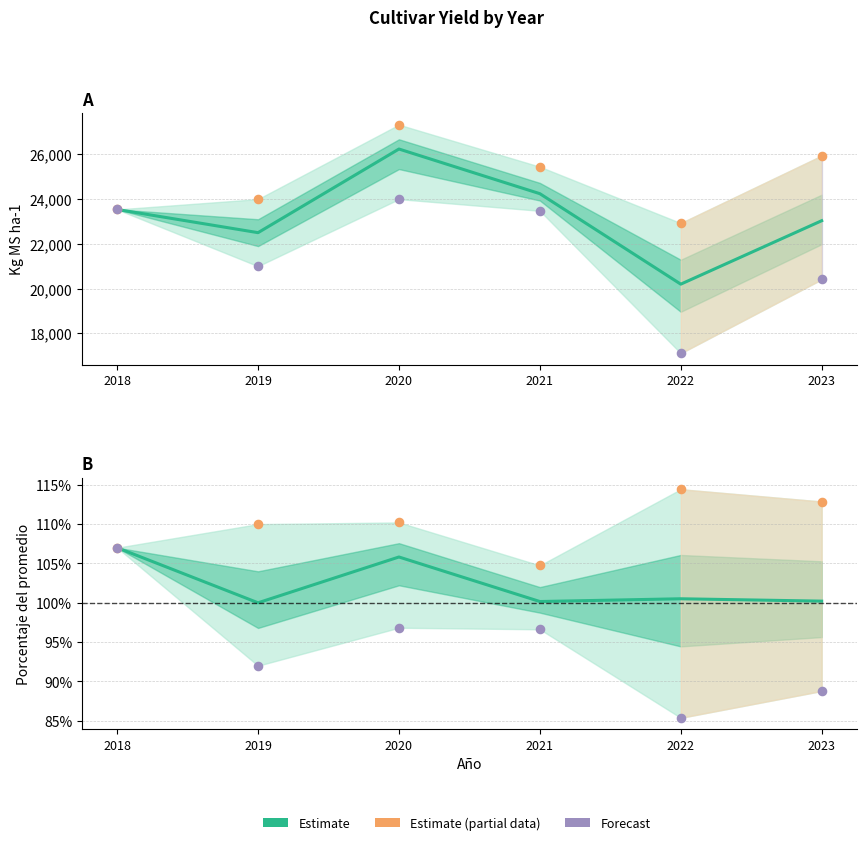

Which series has the largest Y range (max minus min)?

Mean Kg MS ha-1